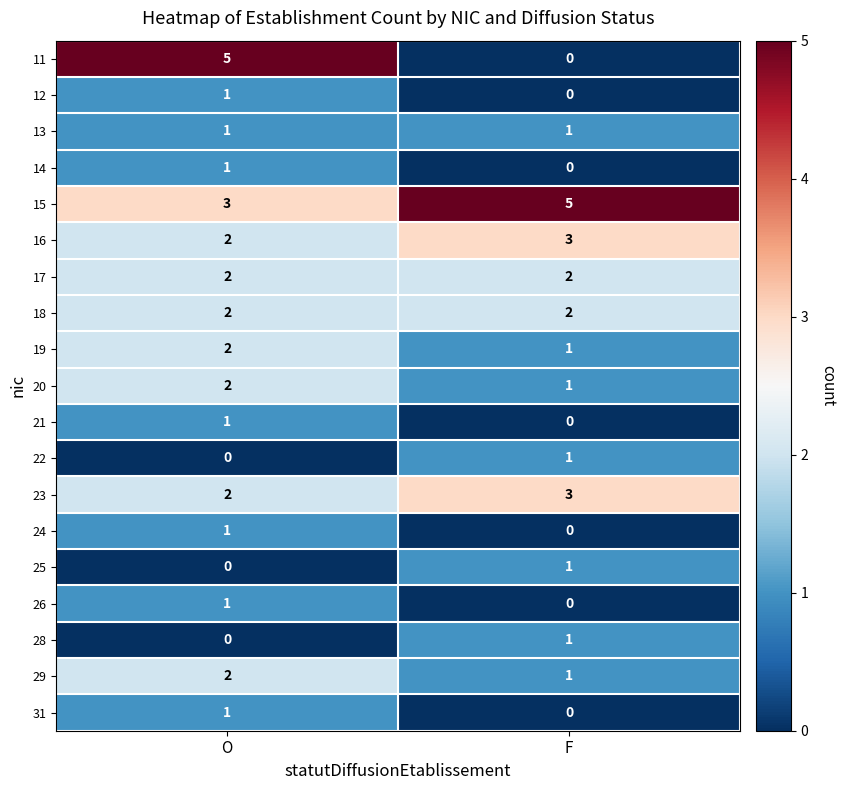

Between O and F, which series saw the biggest shift?

11